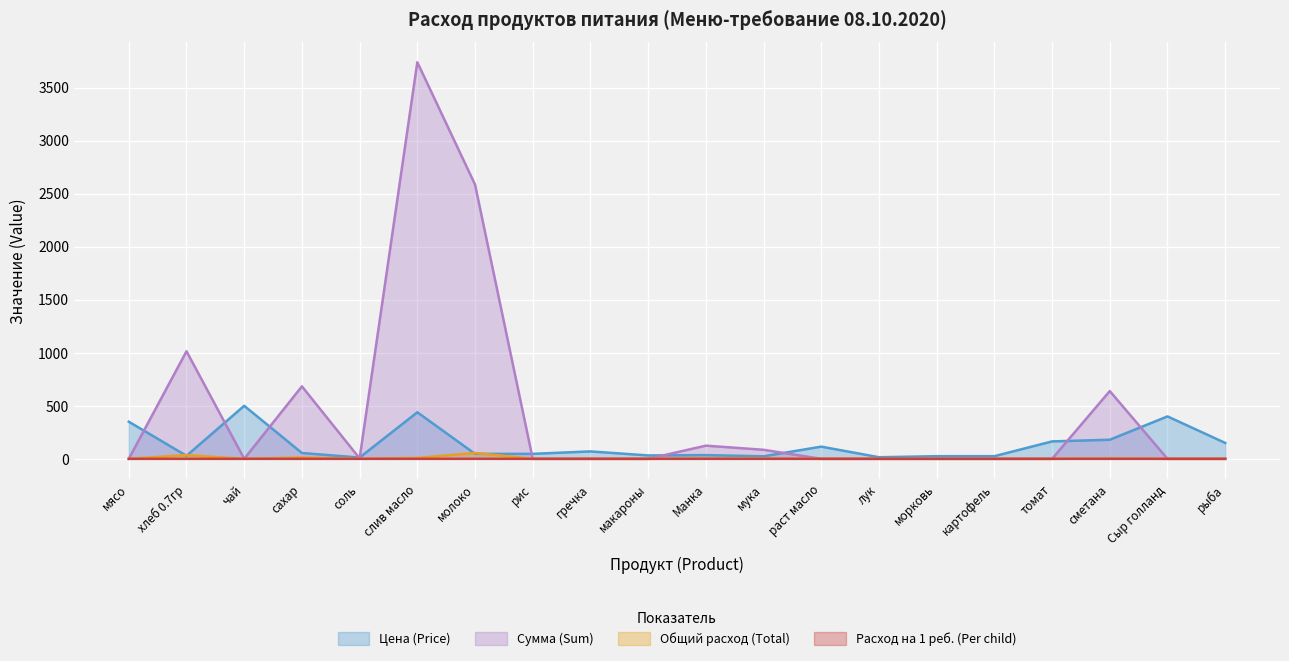

The Общий расход (Total) series shows 35.5 at хлеб 0.7гр. True or false?

True